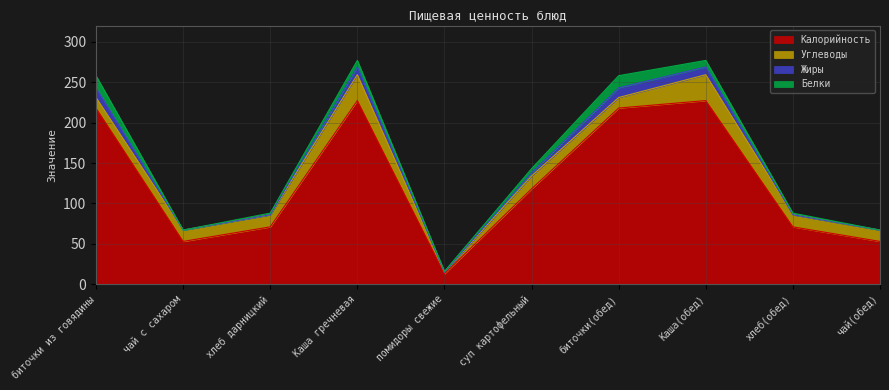

What is the minimum value for Калорийность?

13.0